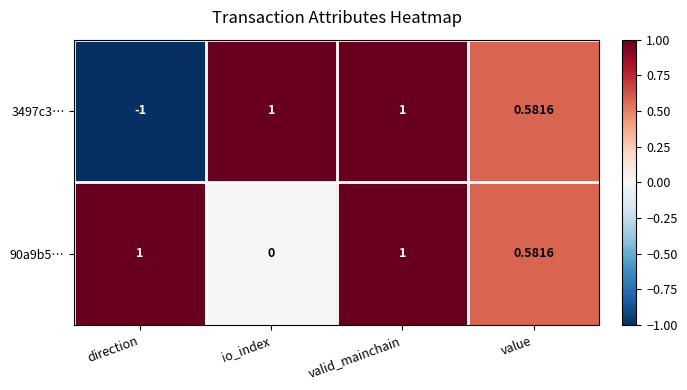

Which series has the widest spread of values?

3497c3…